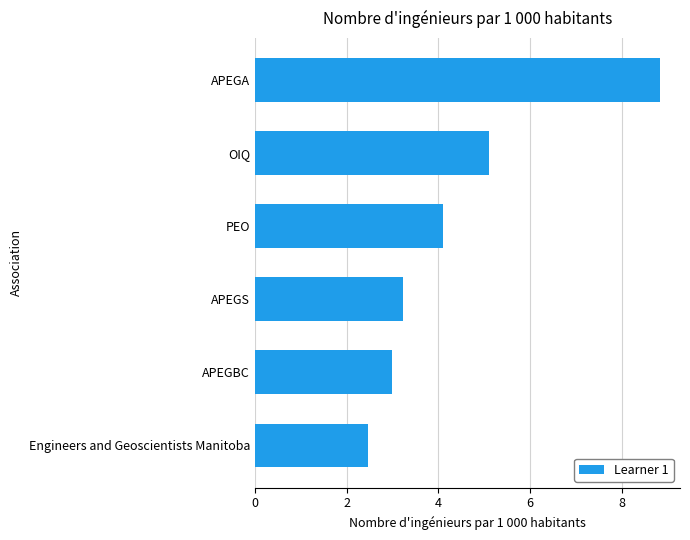

The value at PEO is 4.1. True or false?

True